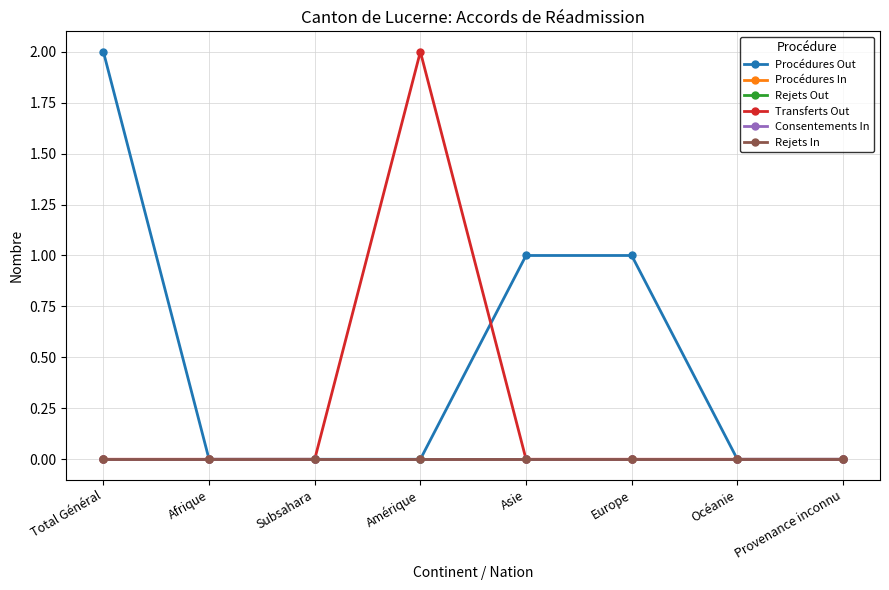

Which series has the widest spread of values?

Procédures Out